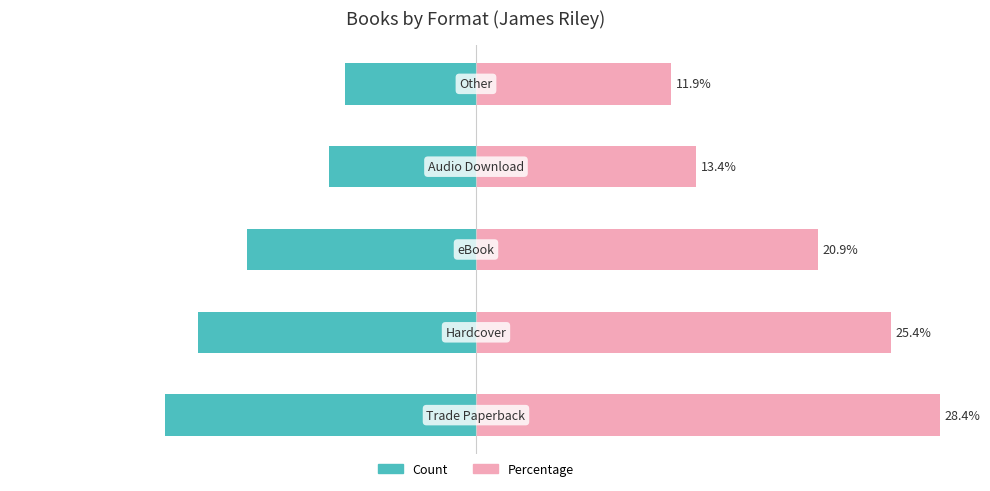

Which series has the widest spread of values?

Percentage